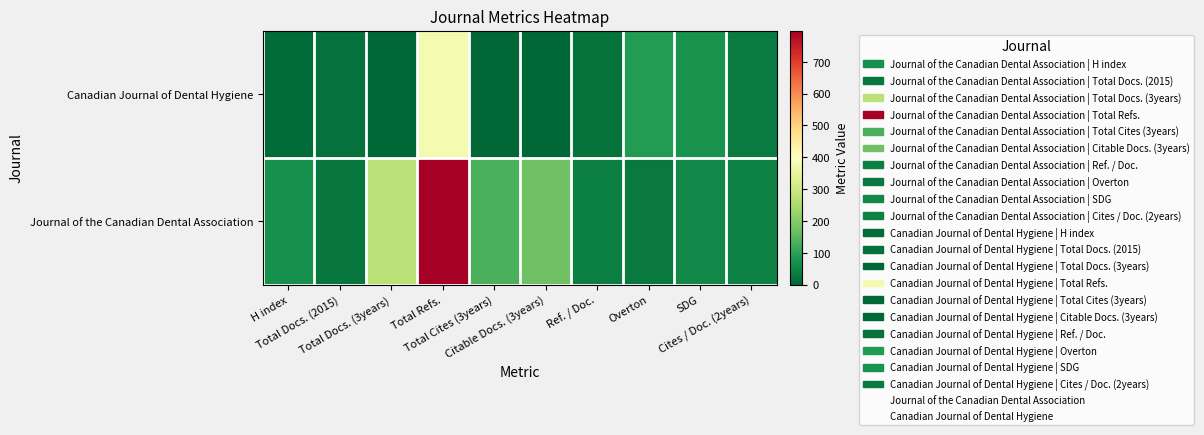

Which has a higher value, H index or SDG?

H index